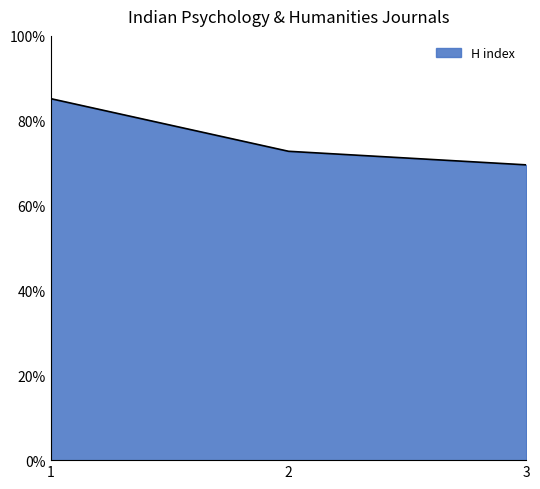

Is this an area chart (filled region under the line)?

Yes